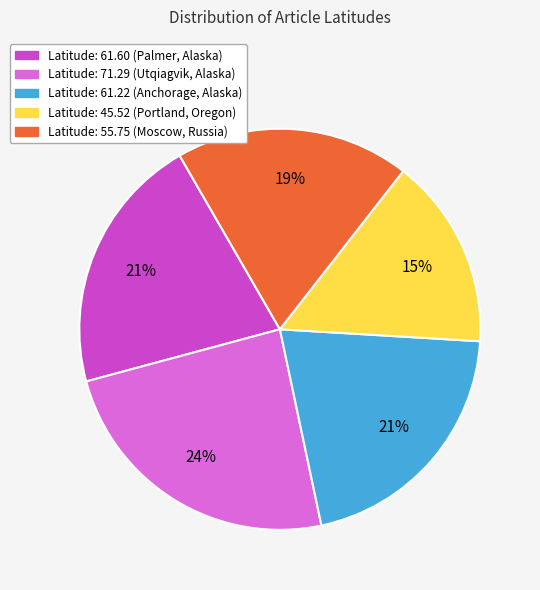

Count the number of slices in the pie.

5